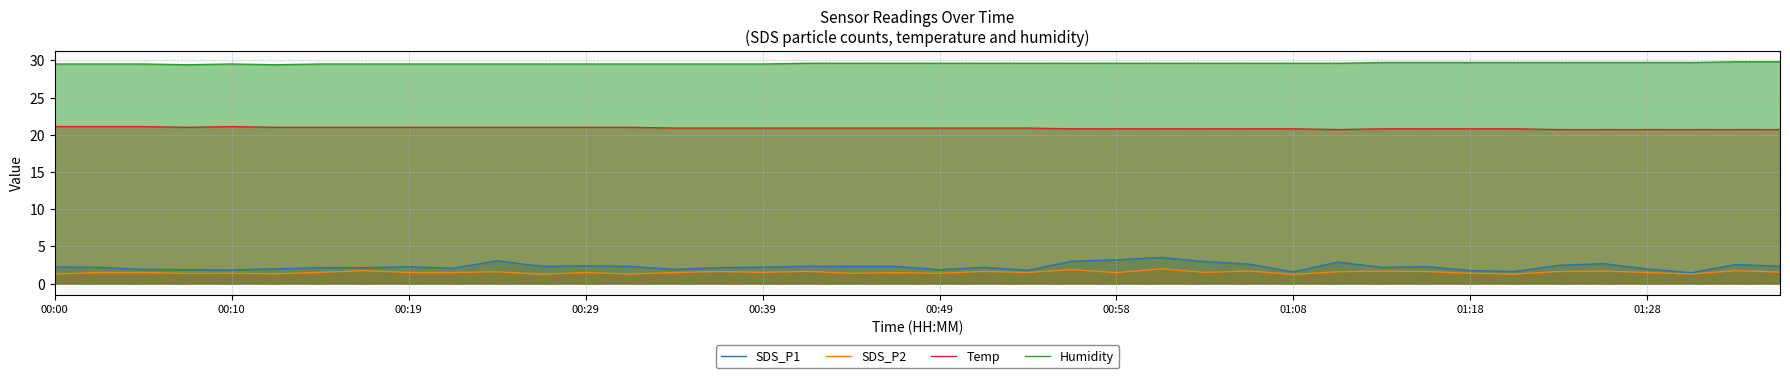

Count the number of categories in the chart.

40